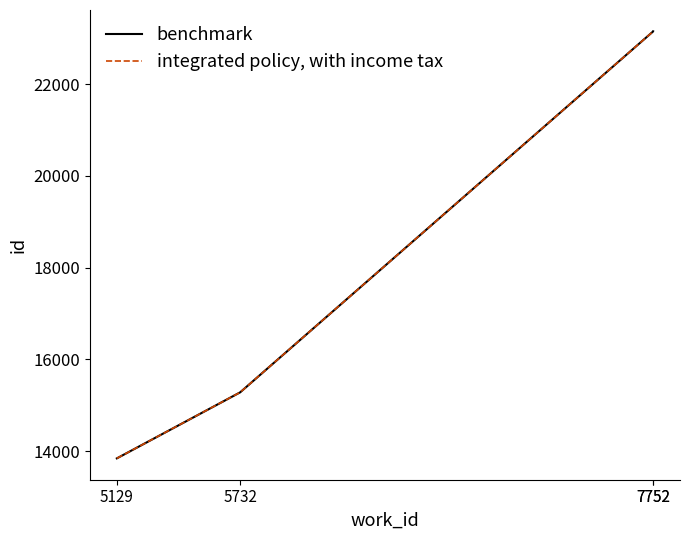

The benchmark series shows 19038 at 5129. True or false?

False